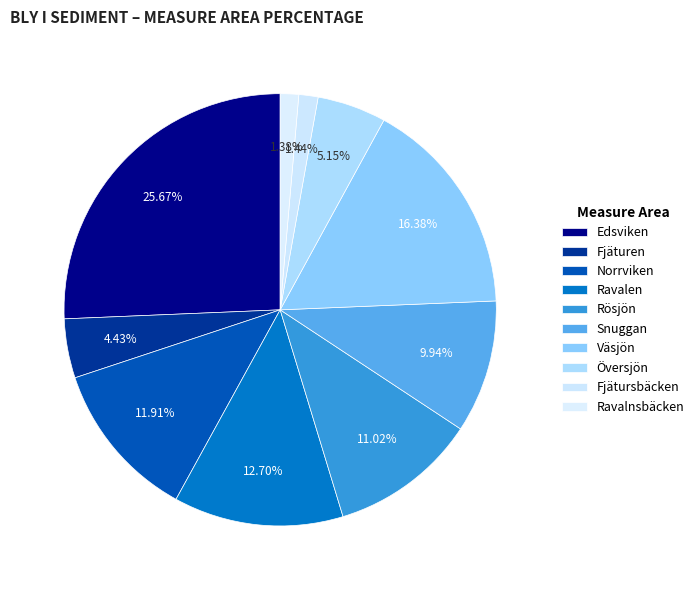

Rank the categories by value from highest to lowest.

Edsviken, Väsjön, Ravalen, Norrviken, Rösjön, Snuggan, Översjön, Fjäturen, Fjätursbäcken, Ravalnsbäcken